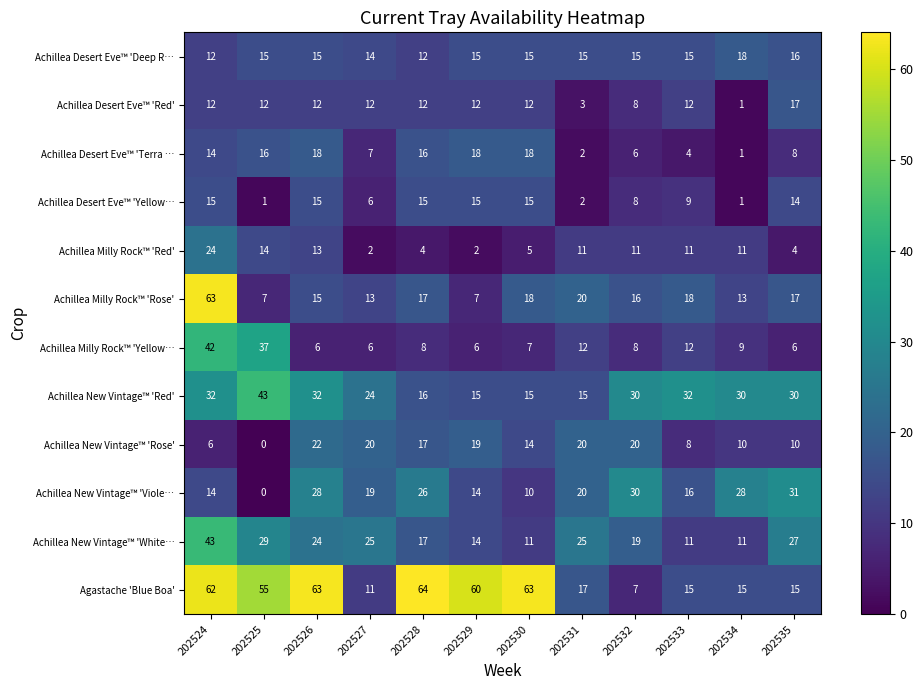

How many data points in Achillea Milly Rock™ 'Rose' are less than 17?

6